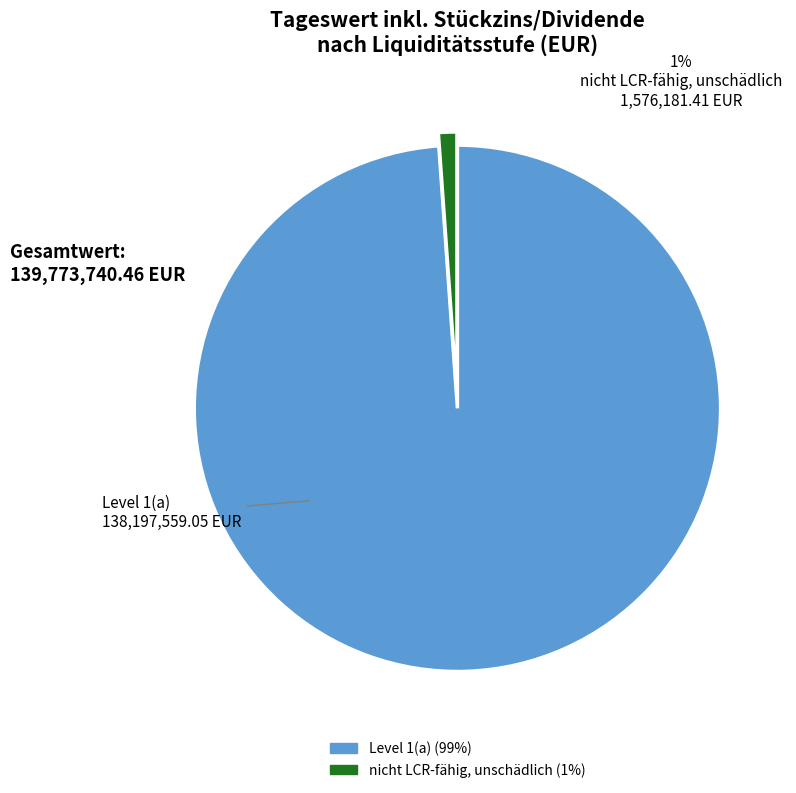

To the nearest percent, what percentage of the pie is Level 1(a)?

99%